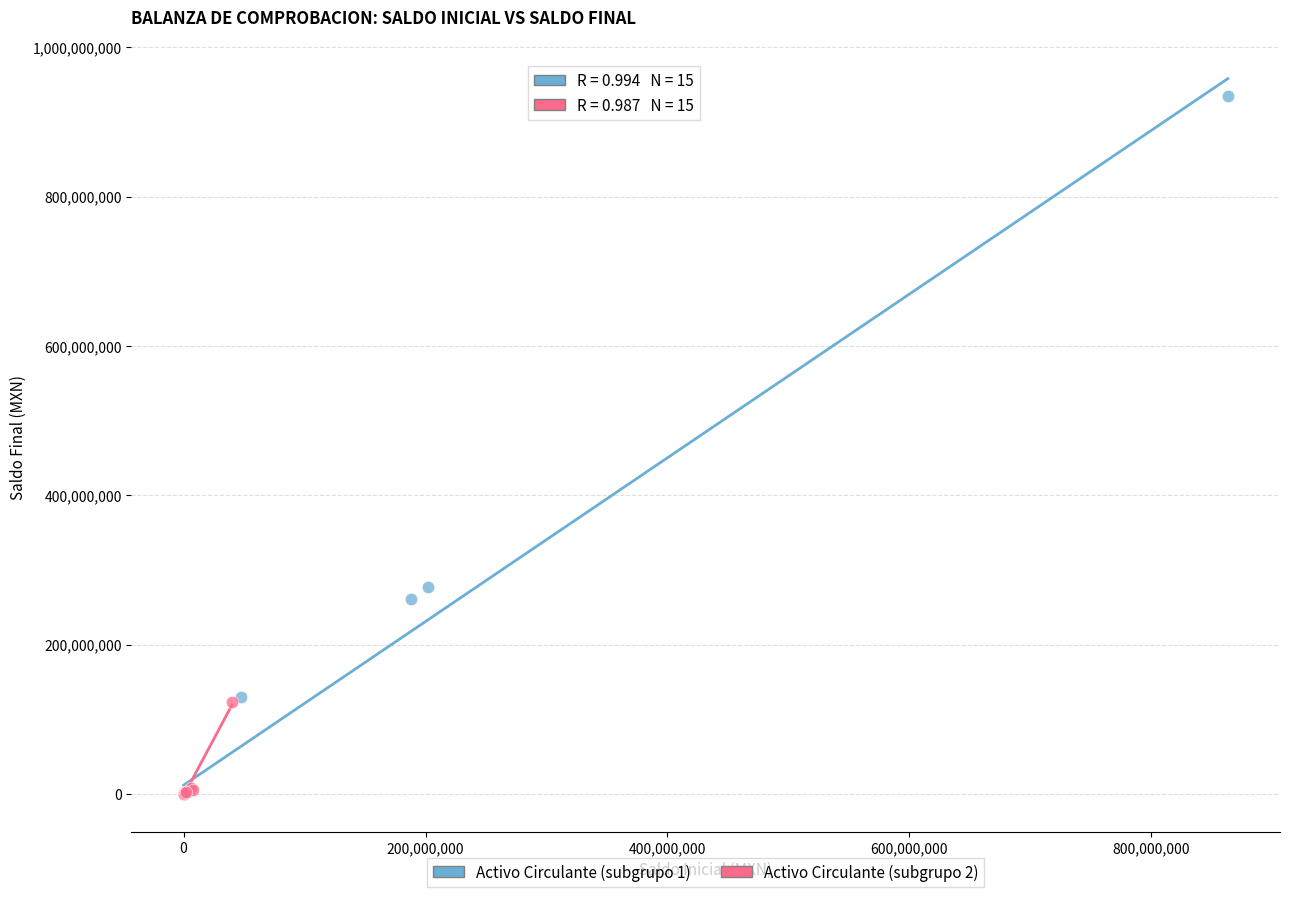

Which series has the widest spread of Y values?

Activo Circulante (subgrupo 1)